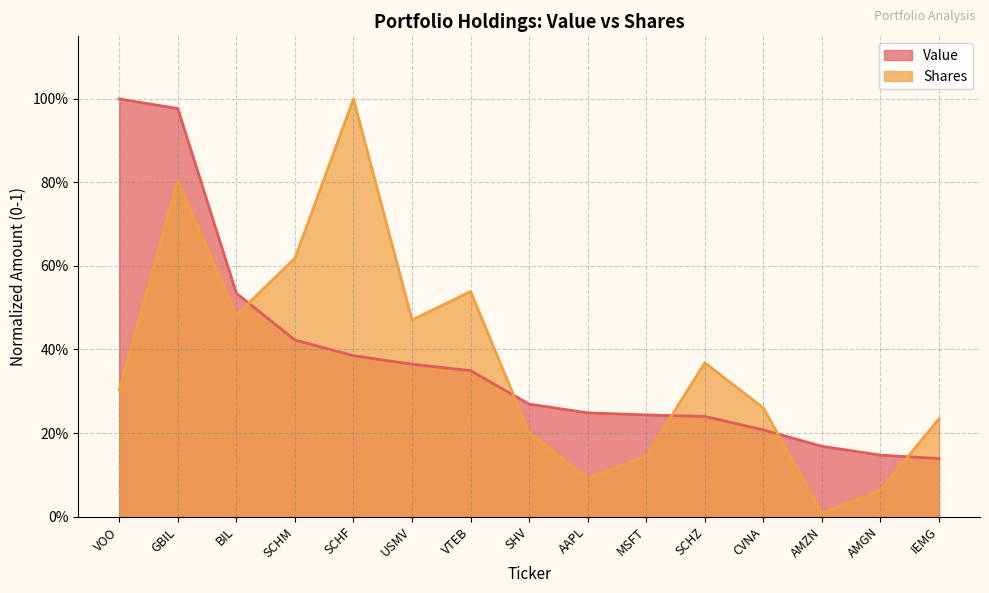

Does the chart have visible grid lines?

Yes